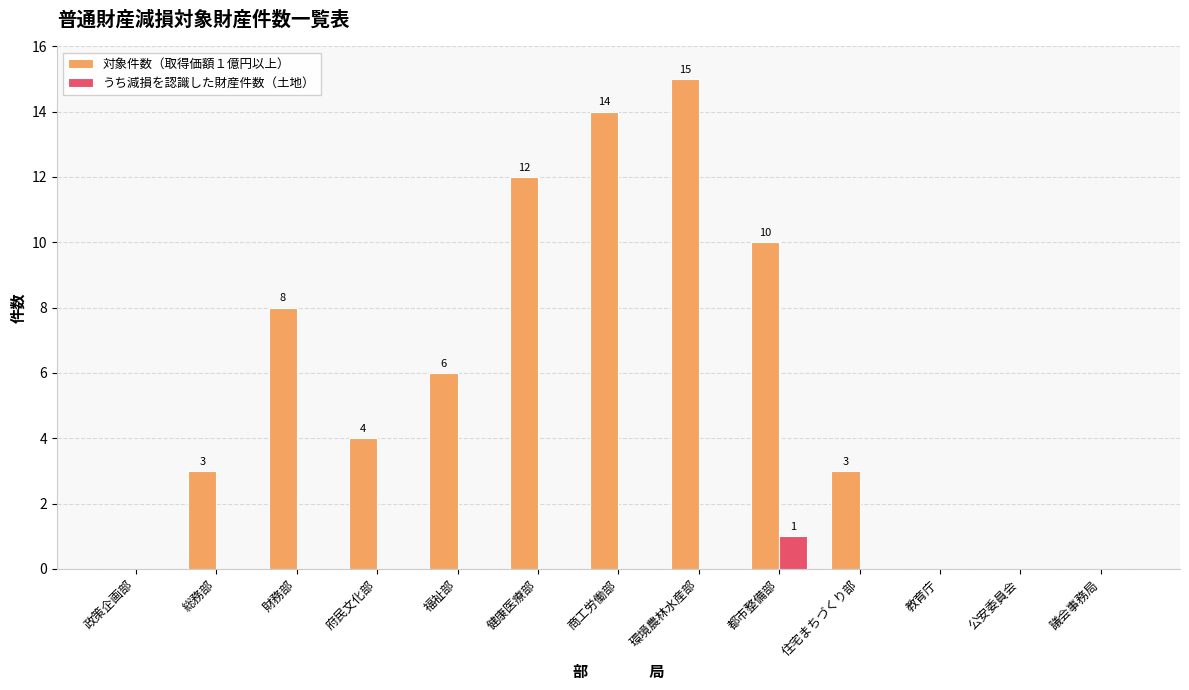

How many うち減損を認識した財産件数（土地） values are between 0 and 1?

13